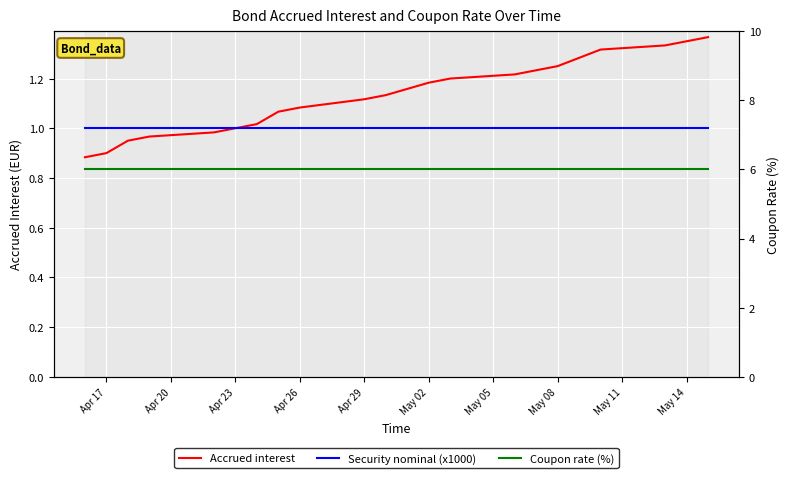

Is it true that Coupon rate (%) equals 6.0 at May 05?

True